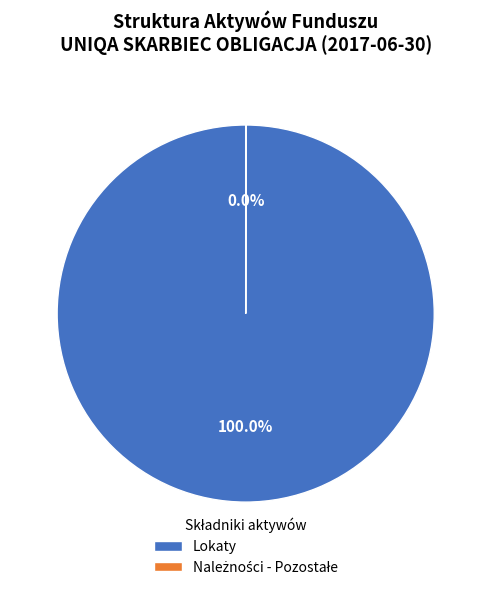

Is there any slice that represents more than half of the pie?

Yes